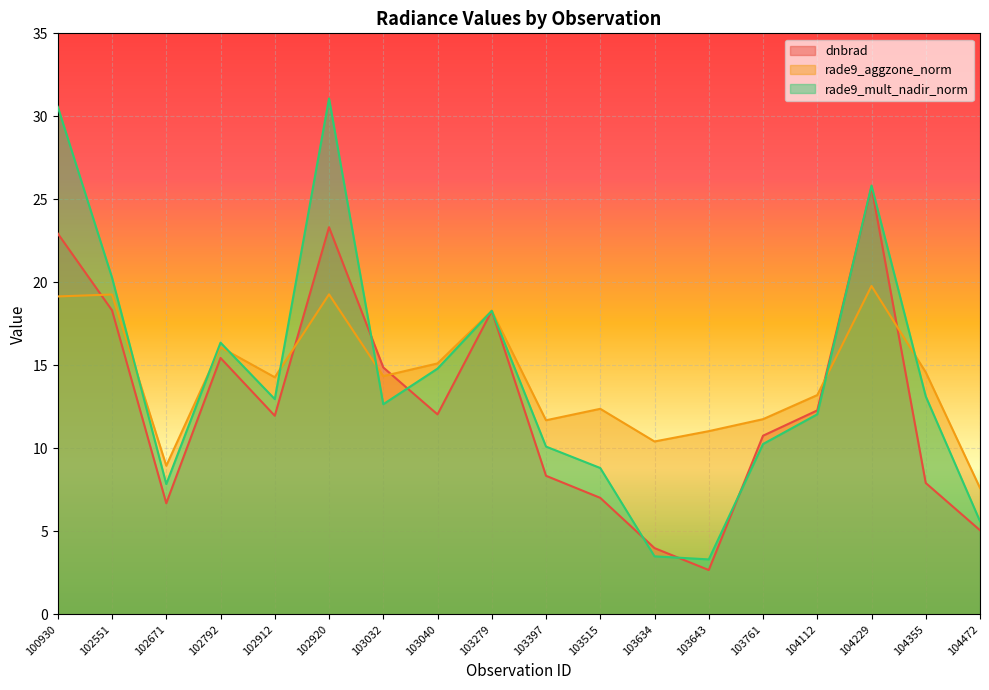

Is it true that rade9_mult_nadir_norm equals 10.5 at 103279?

False